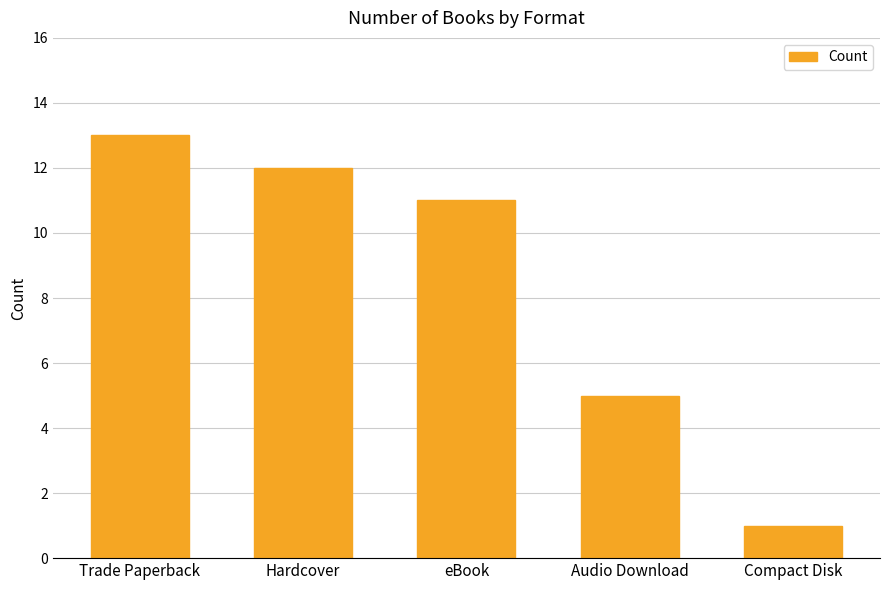

What is the change in value from eBook to Audio Download?

-6